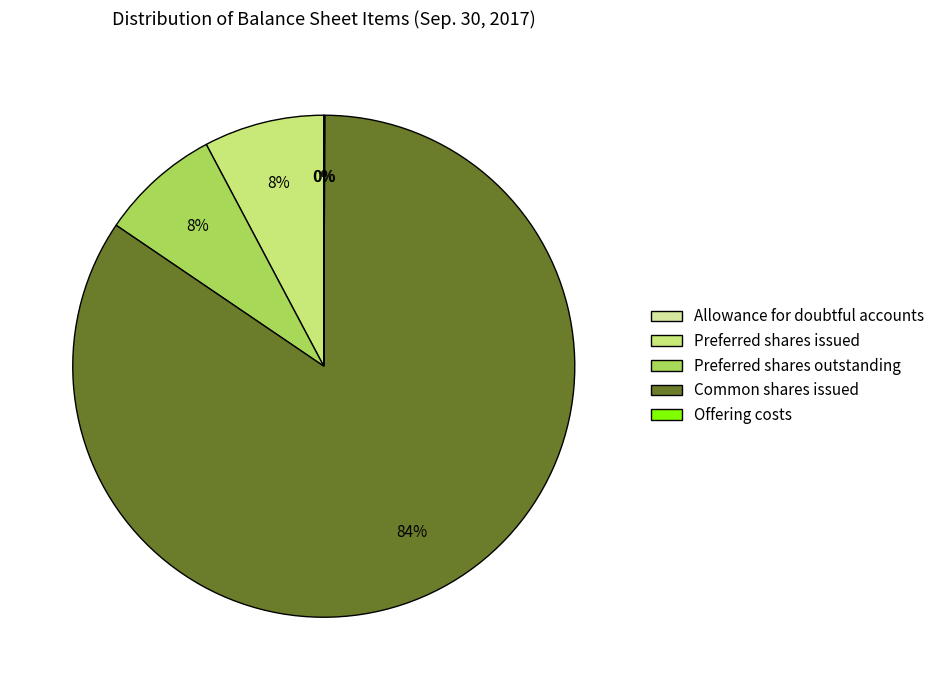

True or false: Common shares issued accounts for 84% of the total.

True